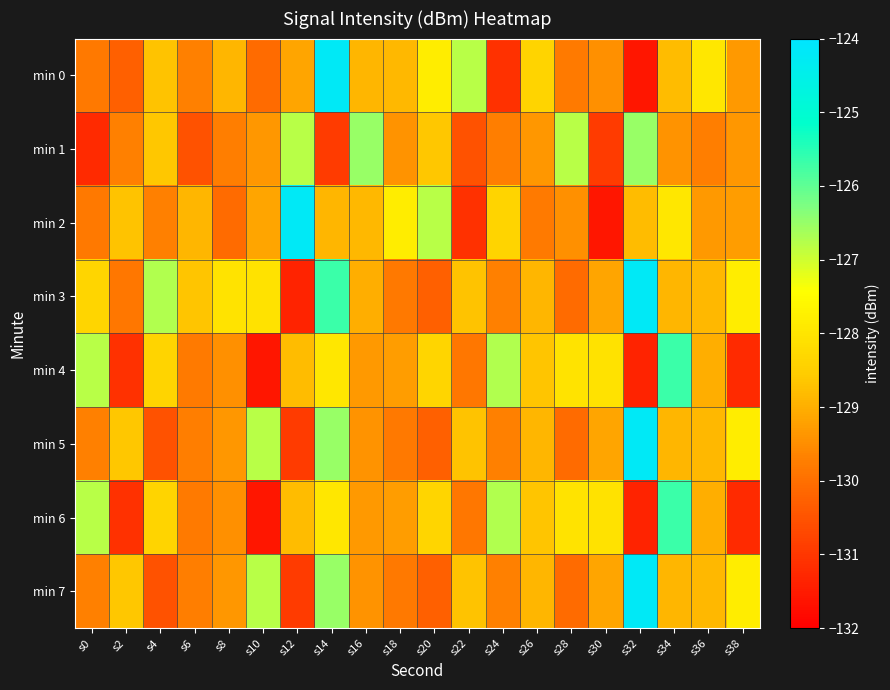

Which label corresponds to the smallest value in the chart?

s32